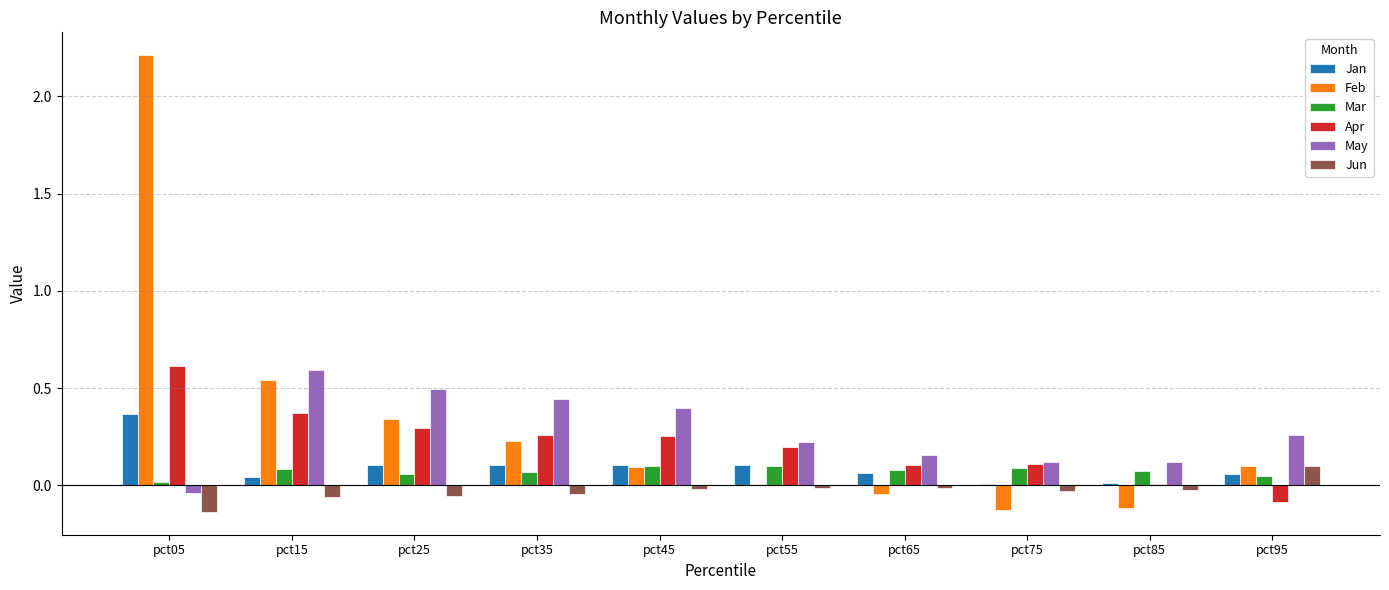

The value of Mar at pct65 is 0.1. True or false?

True